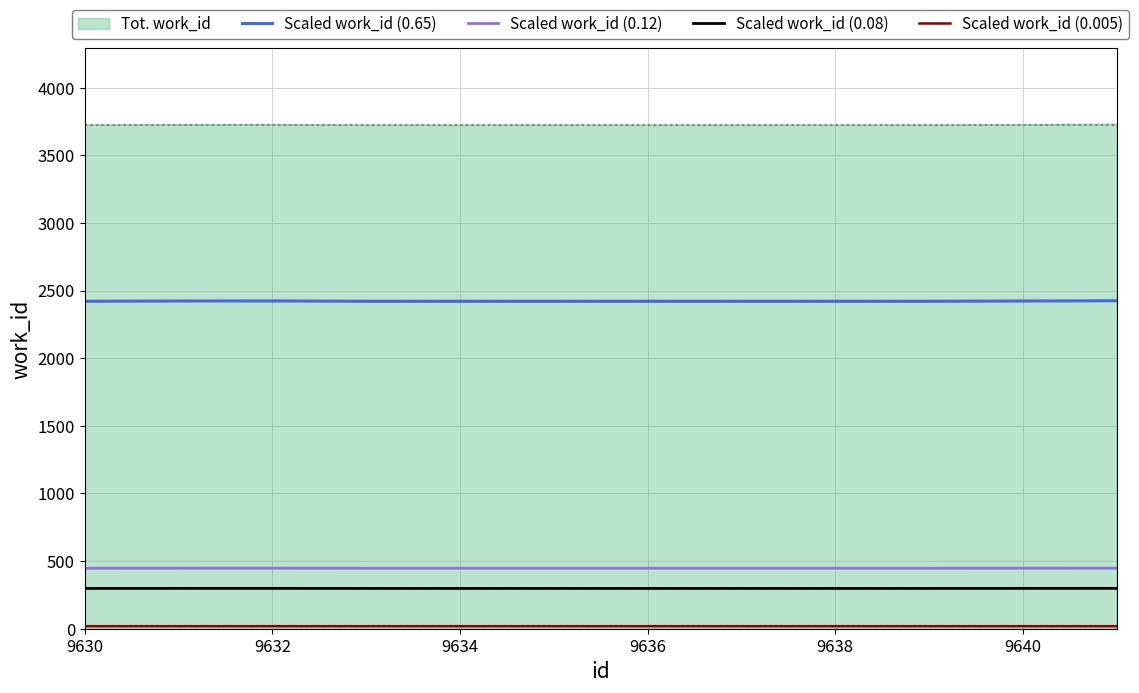

True or false: Tot. work_id and Scaled work_id (0.08) intersect in this chart.

False